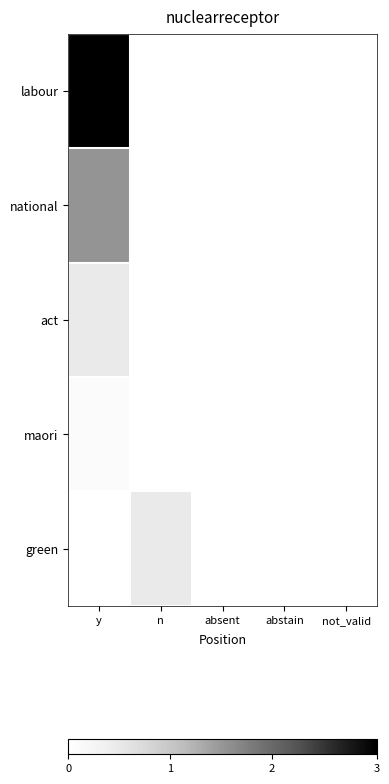

Reading left to right, list all the values displayed in this chart.

labour: y=1.0	n=0.0	absent=0.0	abstain=0.0	not_valid=0.0
national: y=0.5	n=0.0	absent=0.0	abstain=0.0	not_valid=0.0
act: y=0.2	n=0.0	absent=0.0	abstain=0.0	not_valid=0.0
maori: y=0.0	n=0.0	absent=0.0	abstain=0.0	not_valid=0.0
green: y=0.0	n=0.2	absent=0.0	abstain=0.0	not_valid=0.0